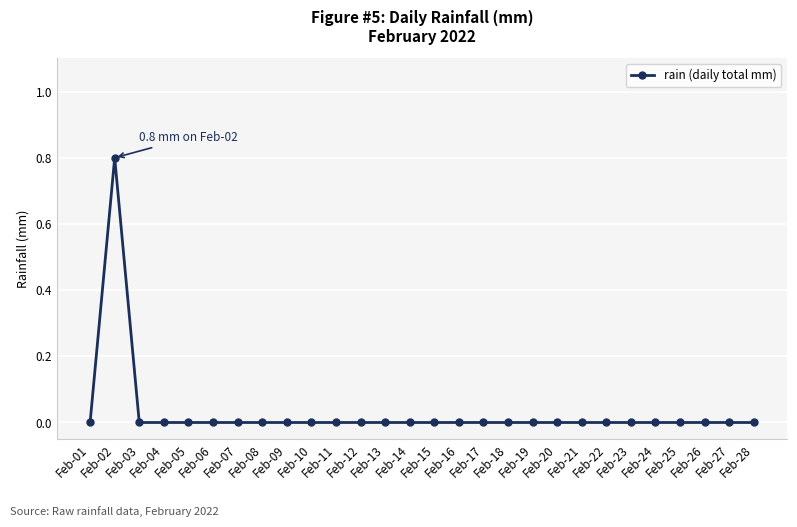

True or false: the data shows -0.2 at Feb-20.

False